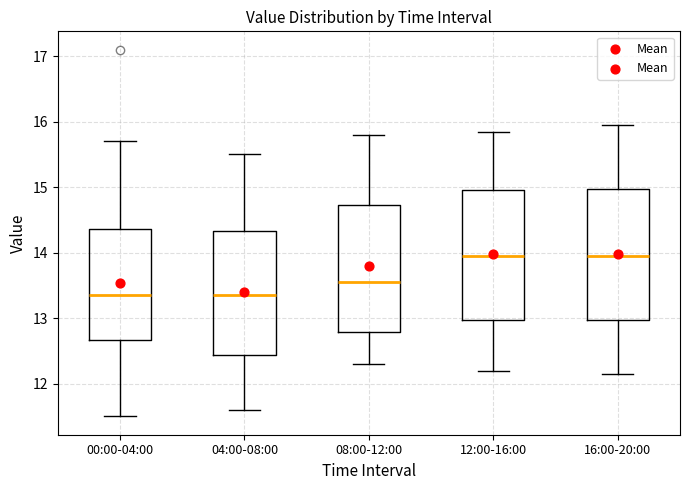

Reading left to right, read every box against the y-axis: the position of its median line, the range the box covers, and the ends of its whiskers. The values are not printed on the chart, so give them approximately, as read against the axis.

00:00-04:00: median 13.4, box 12.7 to 14.4, whiskers 11.5 to 15.7
04:00-08:00: median 13.4, box 12.4 to 14.3, whiskers 11.6 to 15.5
08:00-12:00: median 13.6, box 12.8 to 14.7, whiskers 12.3 to 15.8
12:00-16:00: median 14.0, box 13.0 to 15.0, whiskers 12.2 to 15.9
16:00-20:00: median 14.0, box 13.0 to 15.0, whiskers 12.2 to 16.0